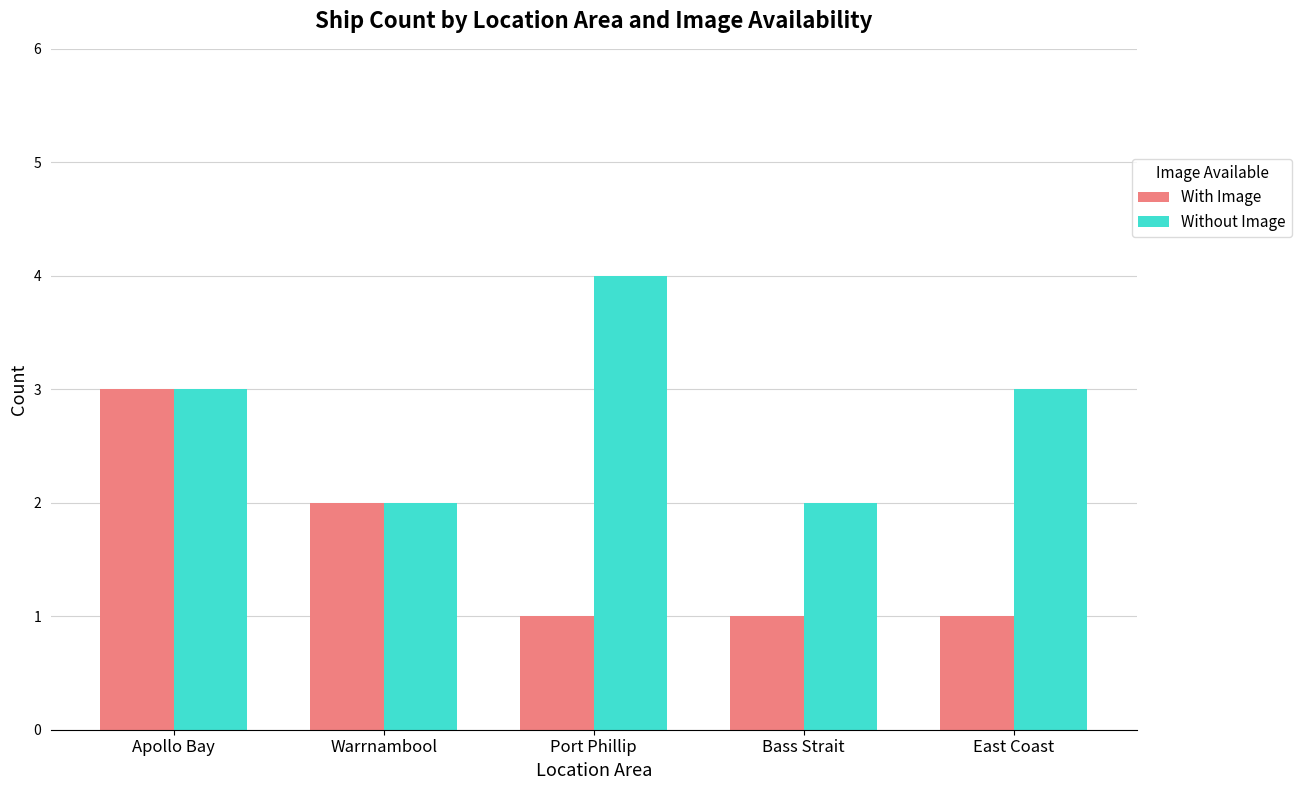

The Without Image series shows 1 at Warrnambool. True or false?

False